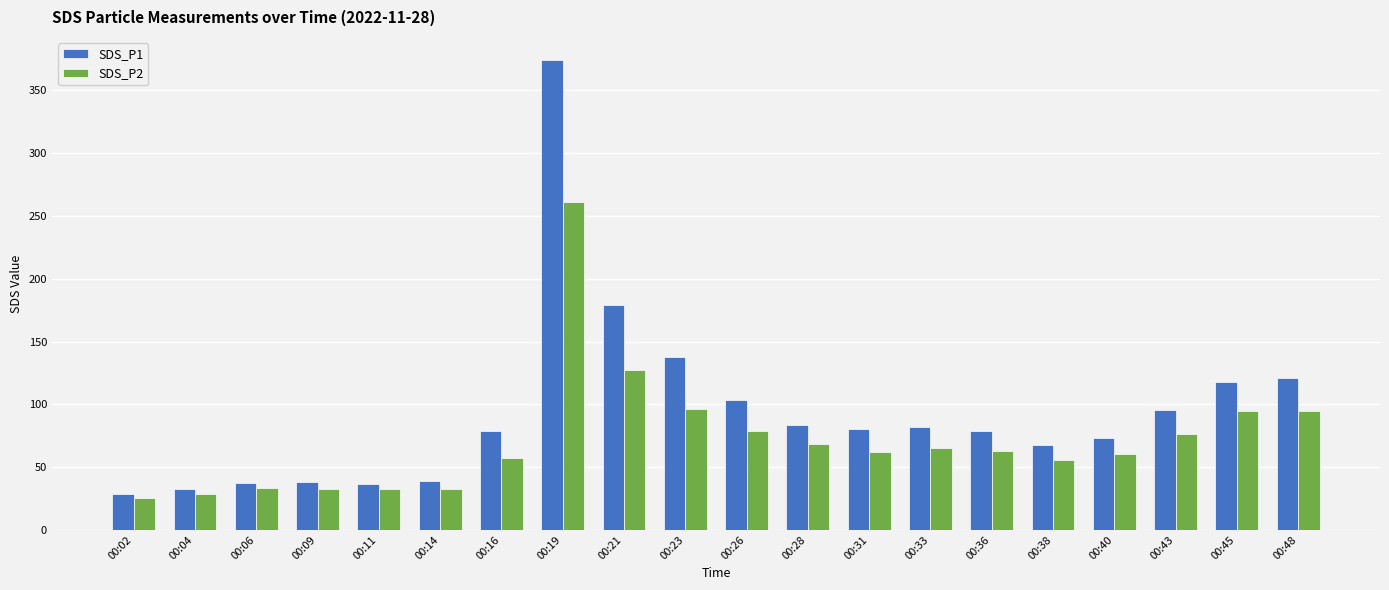

How many bars are there in total?

40